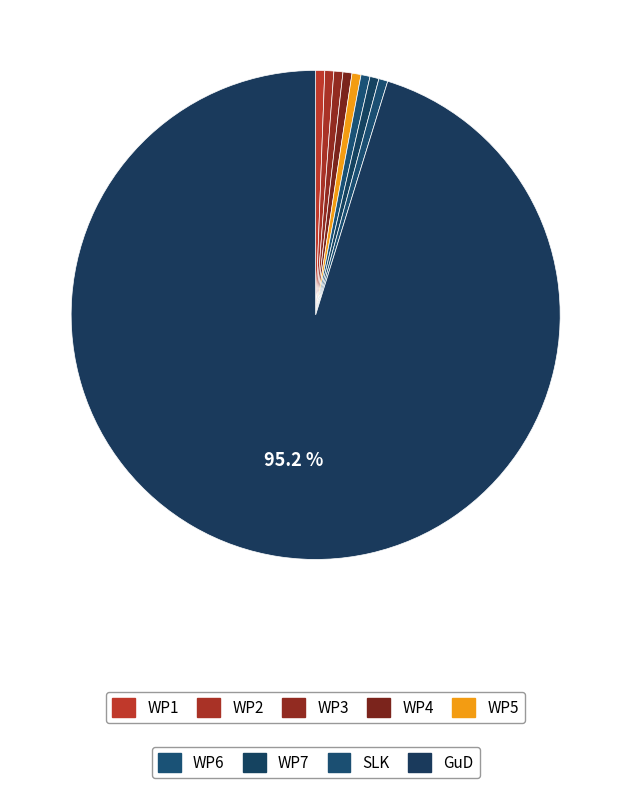

Count the number of slices in the pie.

9